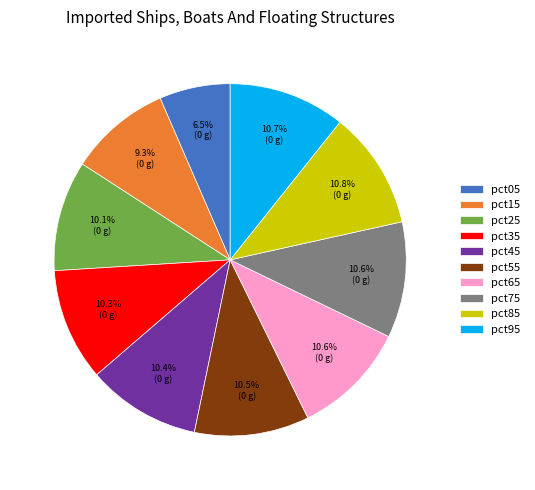

To the nearest percent, what is the difference between the largest and smallest slice percentages?

4%